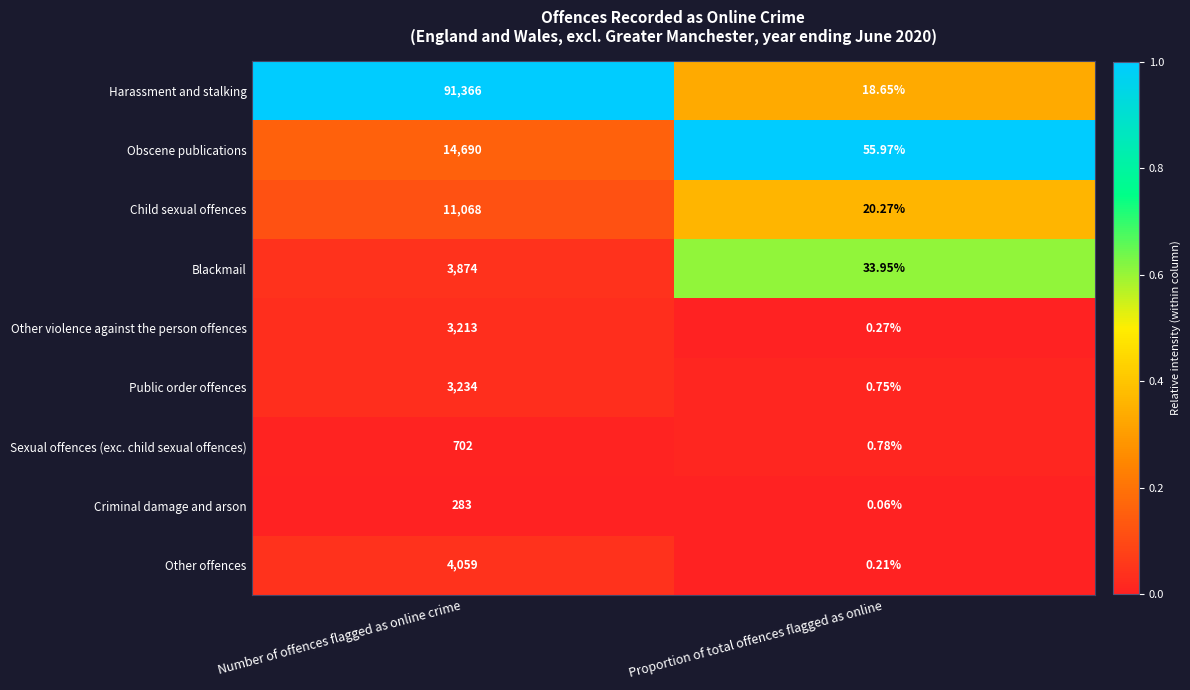

Rank the series by their maximum value, from highest to lowest.

Harassment and stalking, Obscene publications, Child sexual offences, Other offences, Blackmail, Public order offences, Other violence against the person offences, Sexual offences (exc. child sexual offences), Criminal damage and arson